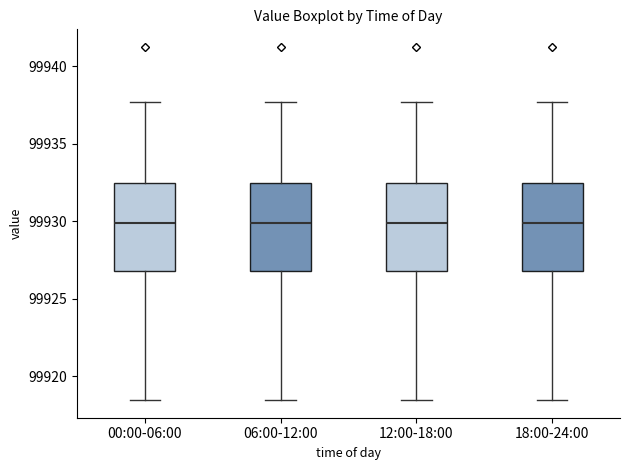

Where does the upper whisker of the box for 12:00-18:00 end on the y-axis? The values are not printed on the chart, so give them approximately, as read against the axis.

99937.5